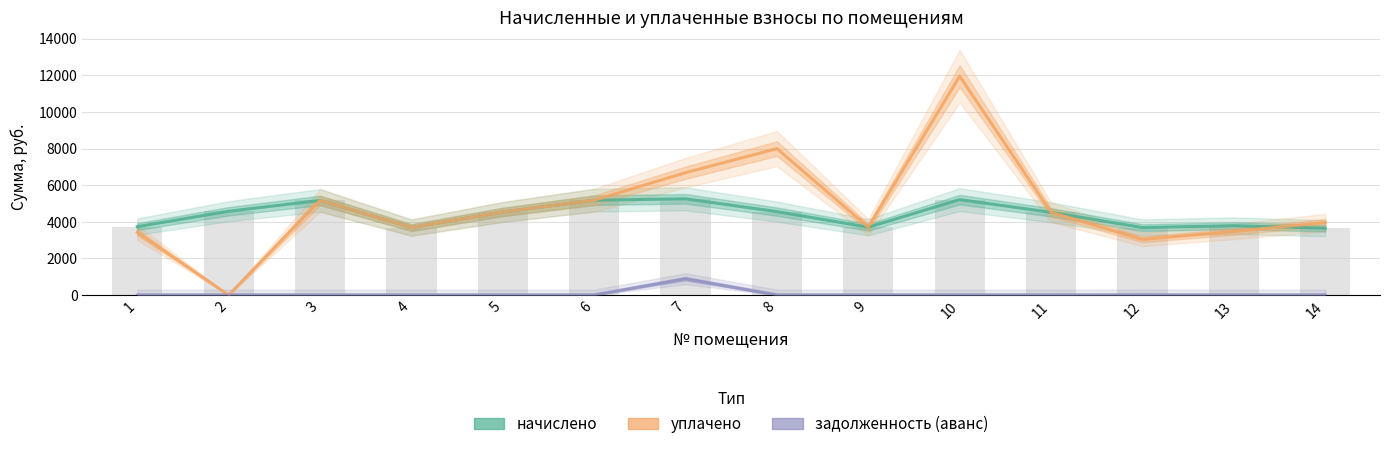

Which label corresponds to the largest value in the chart?

10